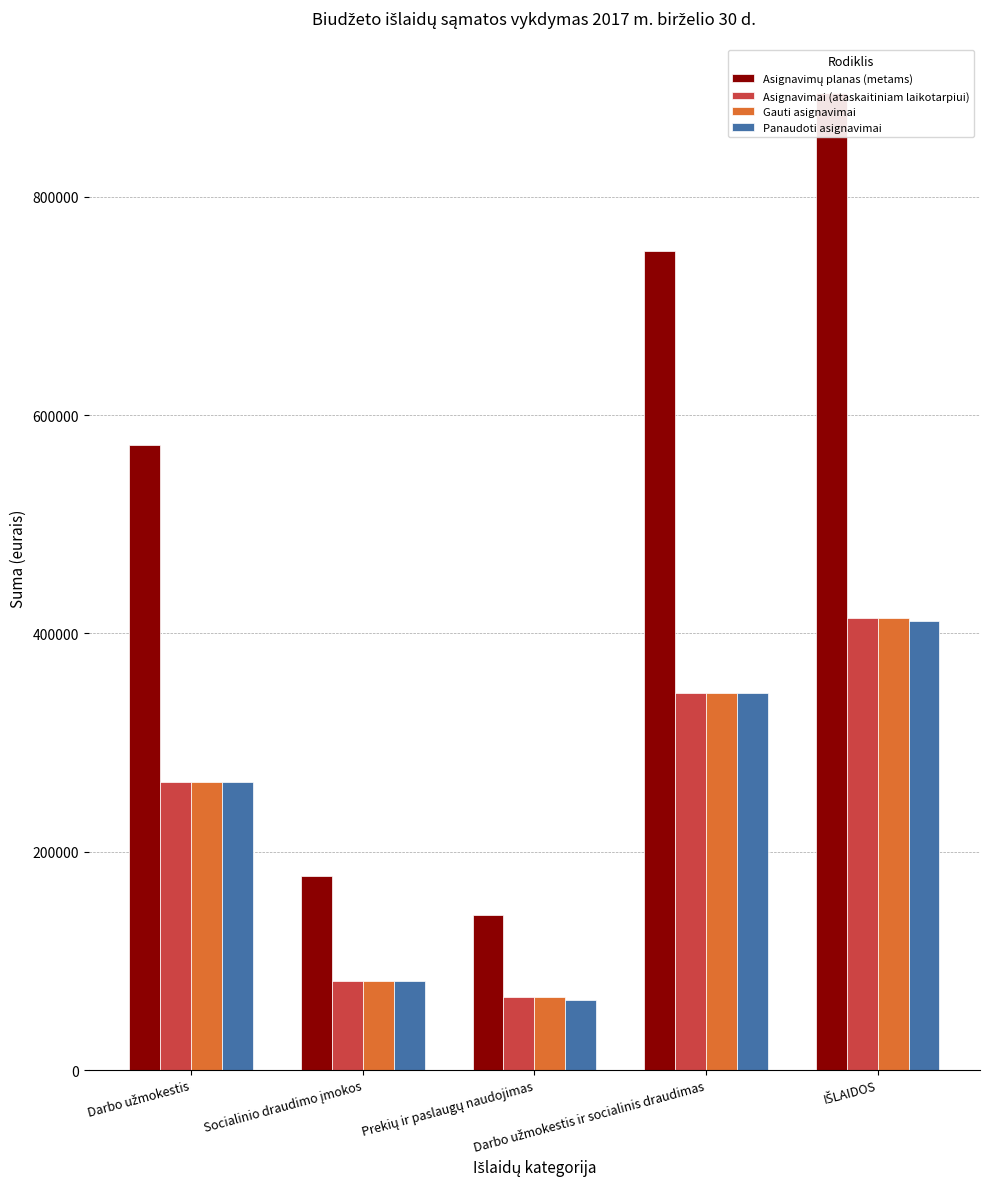

What is the label of the 3rd bar from the left?

Prekių ir paslaugų naudojimas